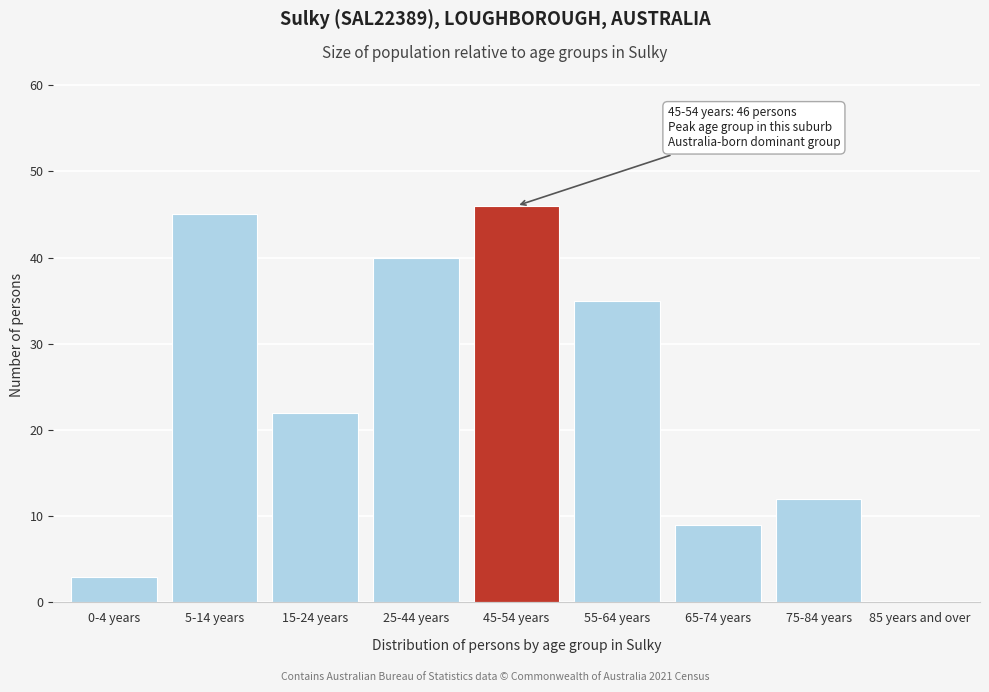

Reading left to right, what are all the values shown in this chart?

0-4 years=3	5-14 years=45	15-24 years=22	25-44 years=40	45-54 years=46	55-64 years=35	65-74 years=9	75-84 years=12	85 years and over=0